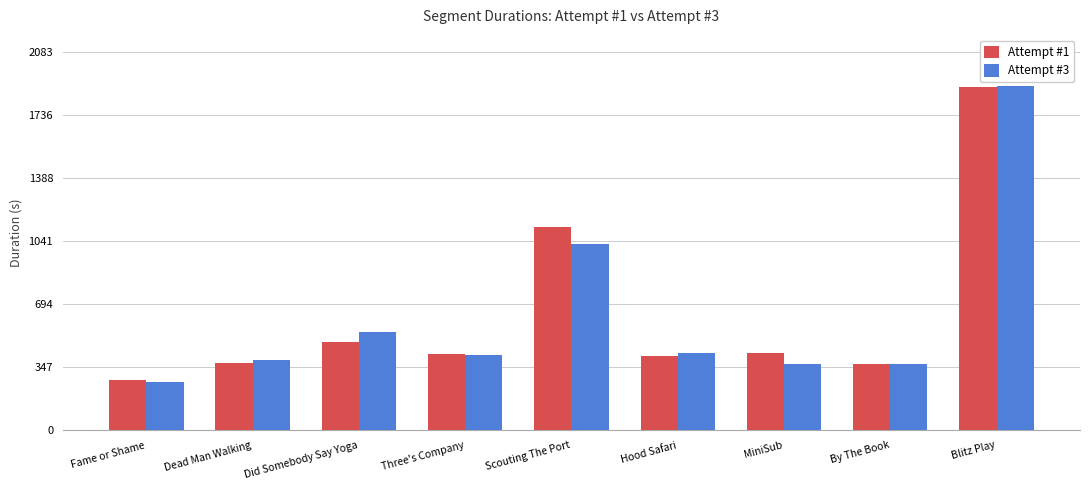

True or false: Attempt #1 has a value of 1891071 at Blitz Play.

True